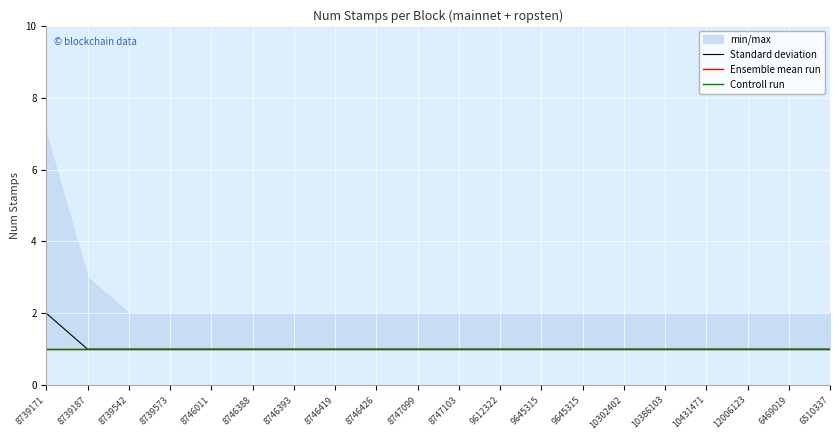

What is the label of the 11th point from the left?

8747103